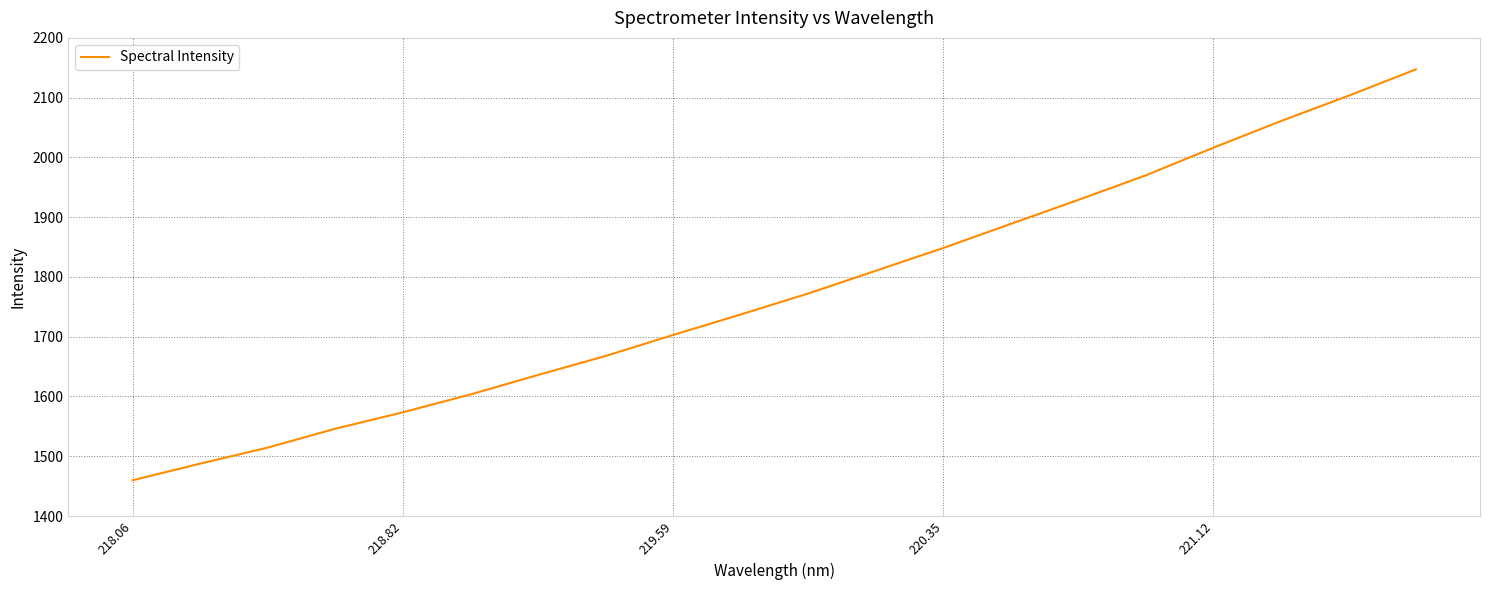

What is the difference between the maximum and minimum values?

687.4